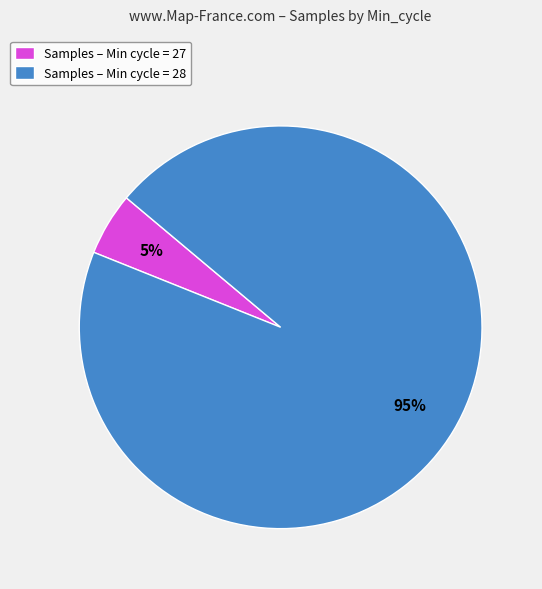

To the nearest percent, what is the average slice percentage?

50%